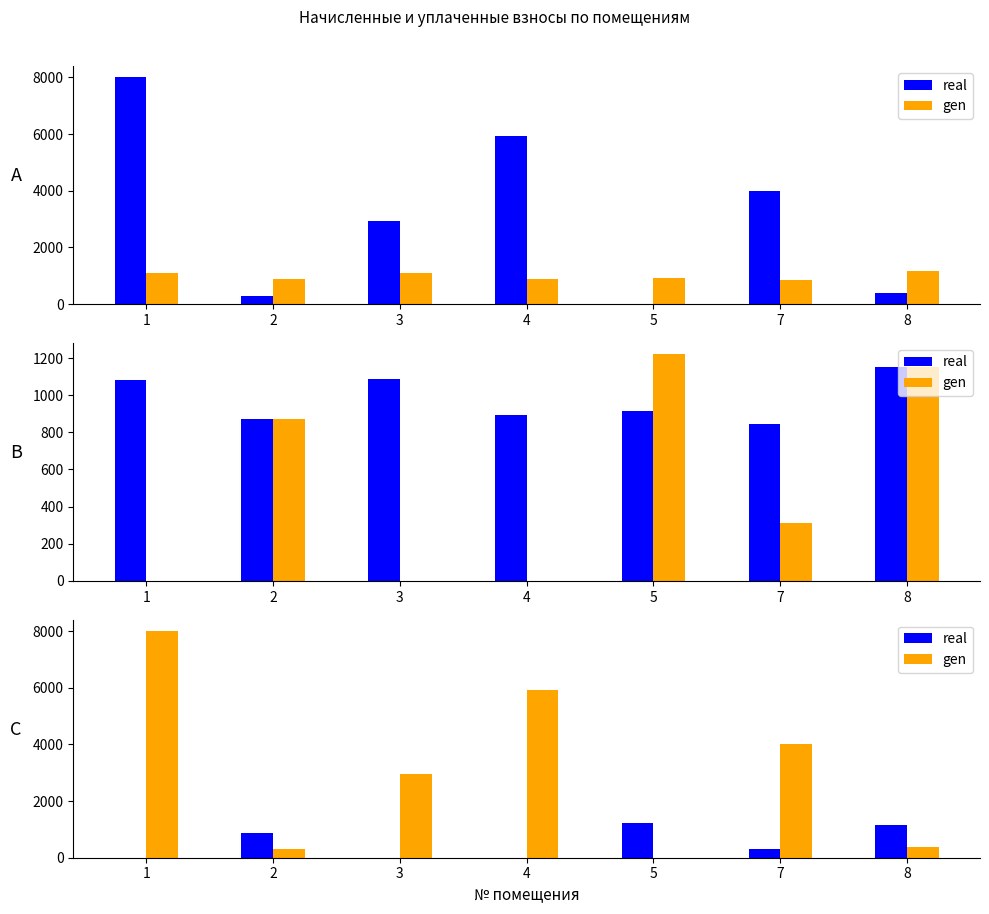

True or false: gen has a value of 3915.2 at 3.

False